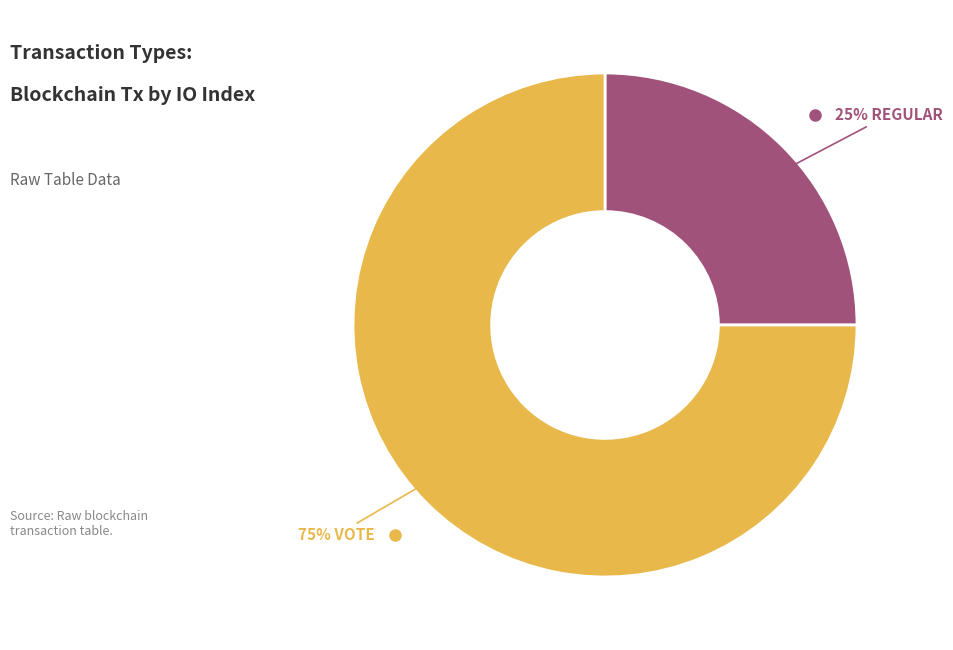

Is there a majority slice in this chart?

Yes